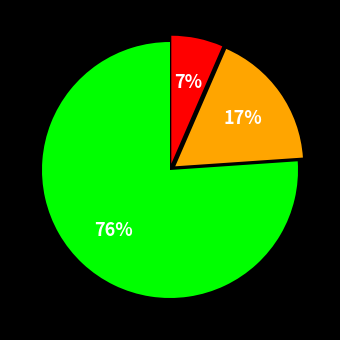

Does any single category account for the majority?

Yes